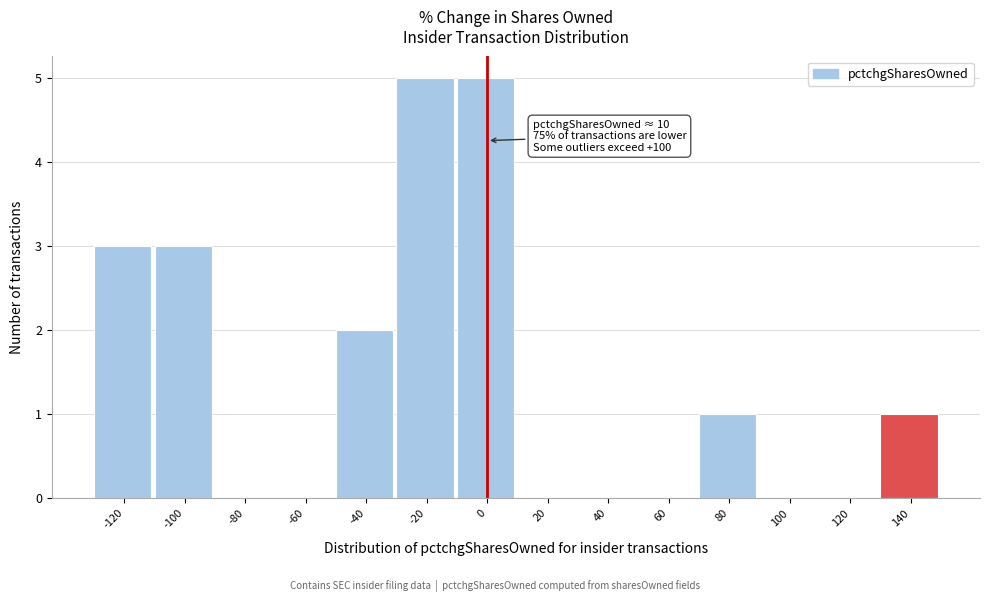

Reading left to right, what are all the values shown in this chart?

-120=3	-100=3	-80=0	-60=0	-40=2	-20=5	0=5	20=0	40=0	60=0	80=1	100=0	120=0	140=1